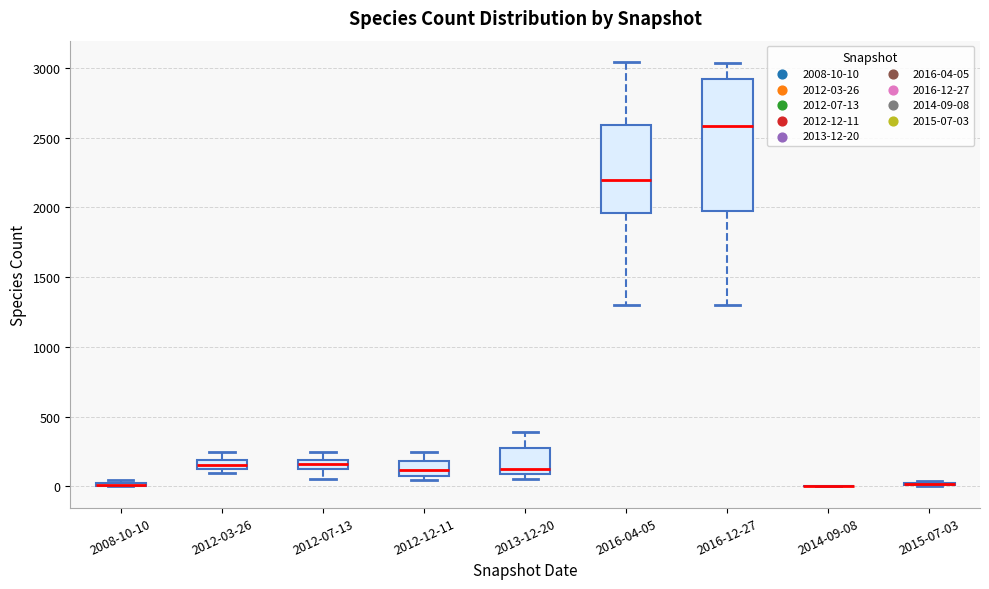

Where is the upper edge of the box for 2012-12-11 on the y-axis? The values are not printed on the chart, so give them approximately, as read against the axis.

200